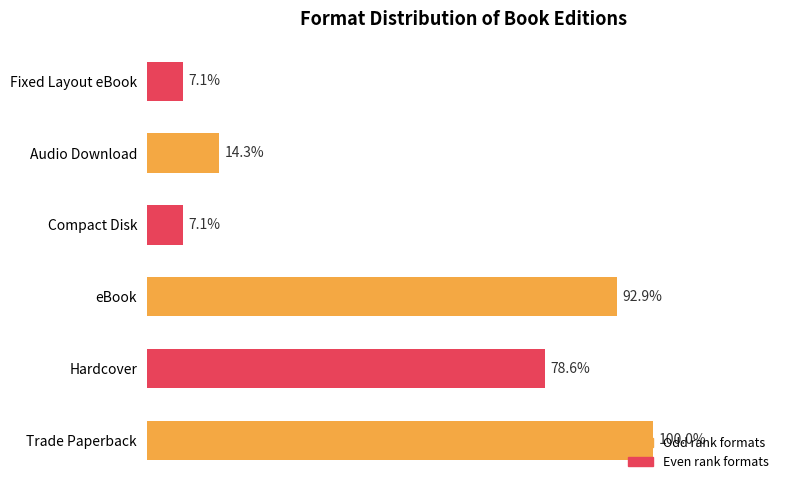

Are the bars horizontal?

Yes